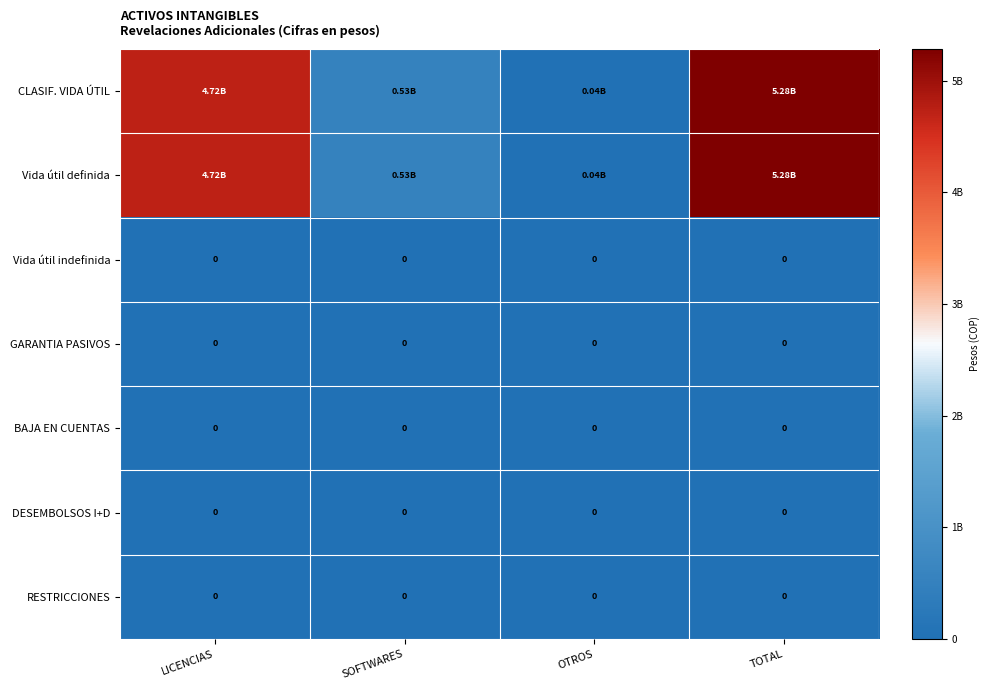

At which category is the sum across all series the highest?

TOTAL